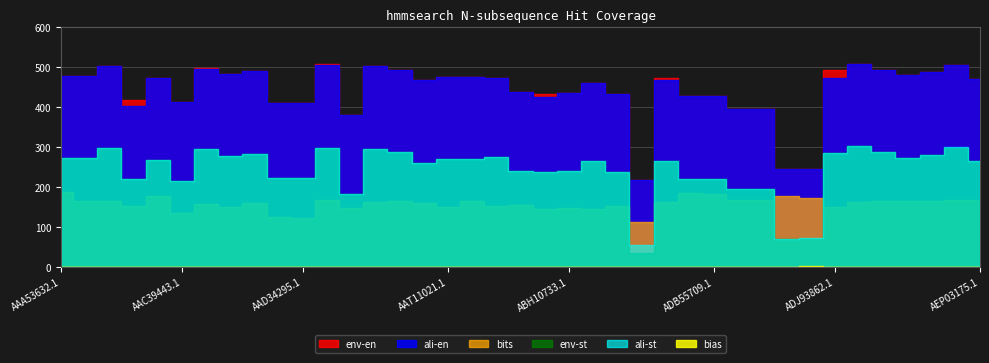

Is it true that ali-en equals 494.0 at ADZ45517.1?

True